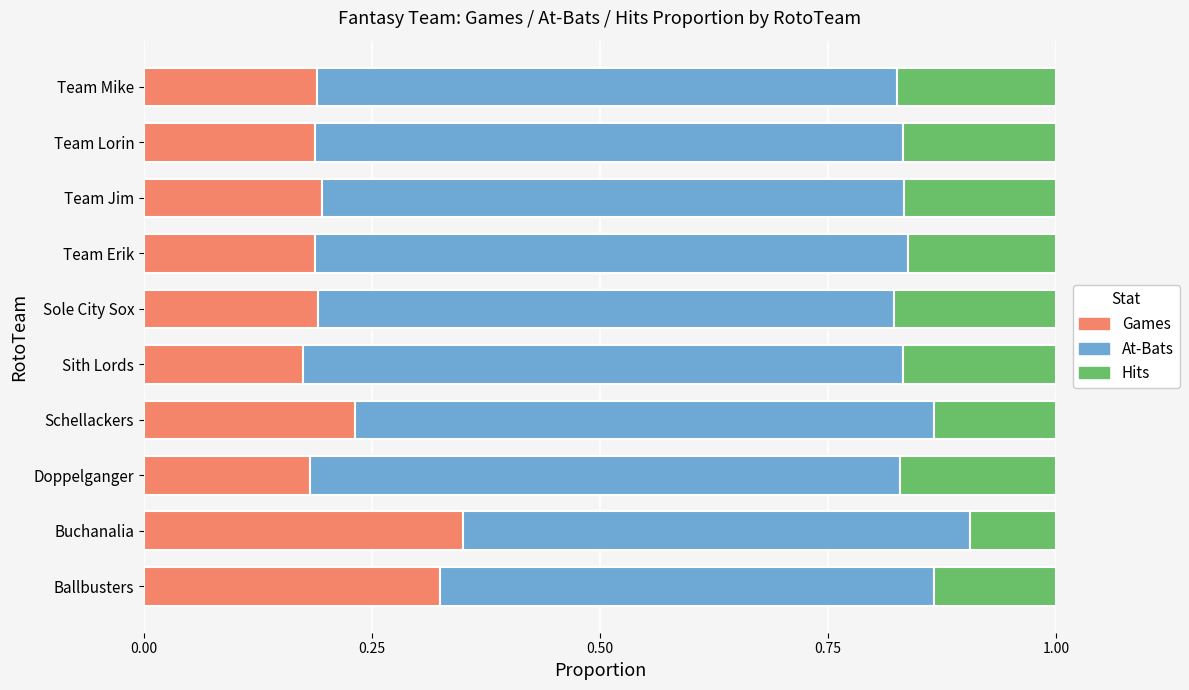

The Games series shows 0.2 at Sole City Sox. True or false?

True